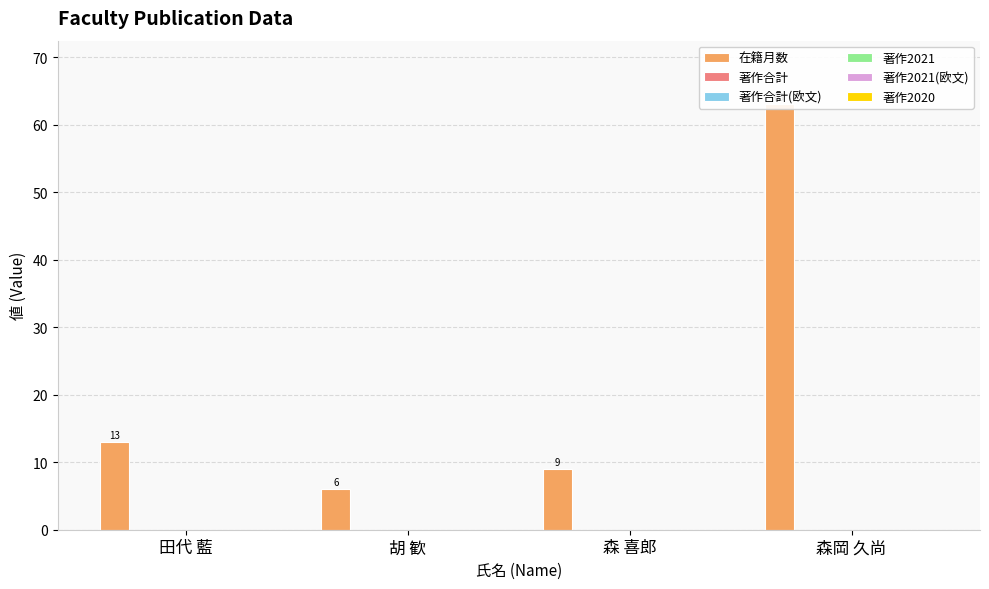

At which label does 著作合計 reach its minimum?

田代 藍